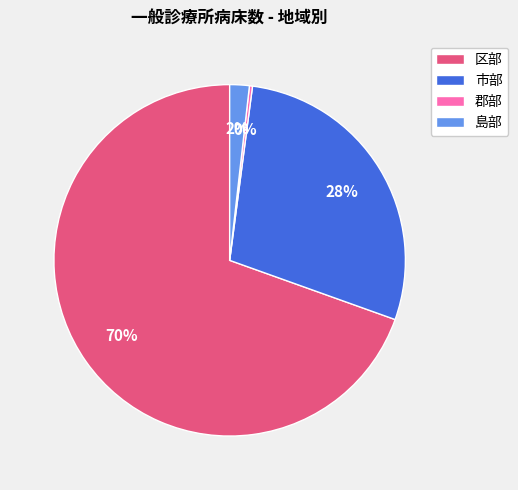

Is it true that 郡部 is 7% of the pie?

False